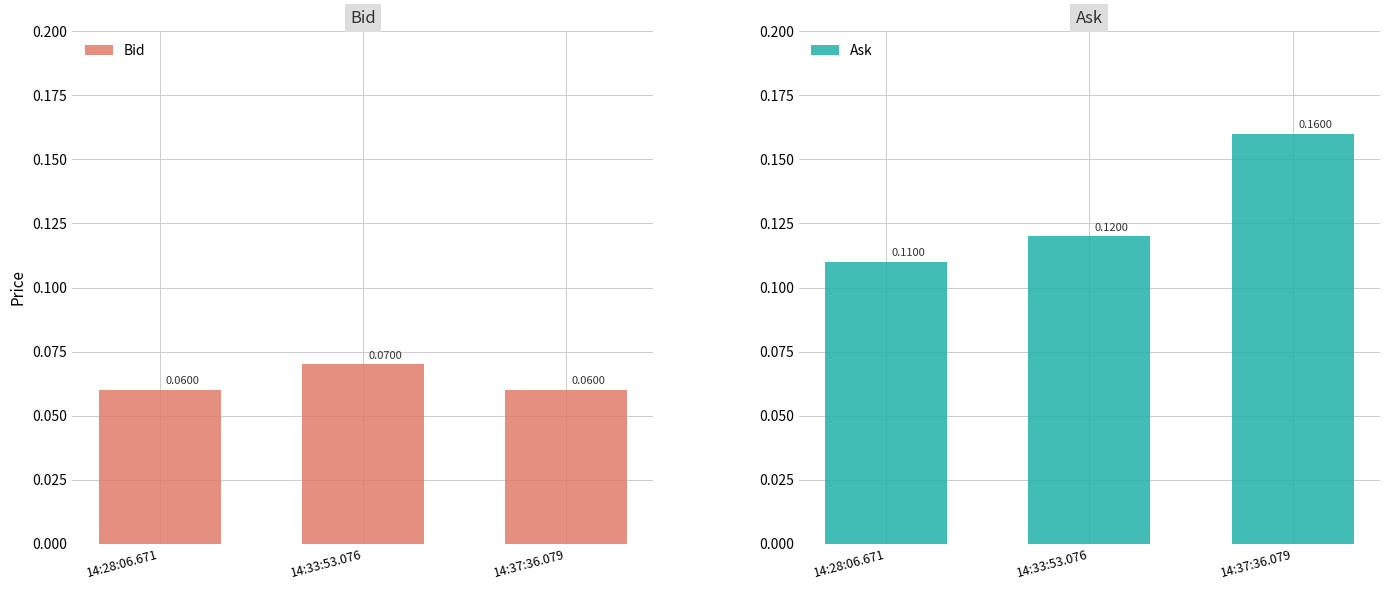

Which series has the largest total across all categories?

Ask